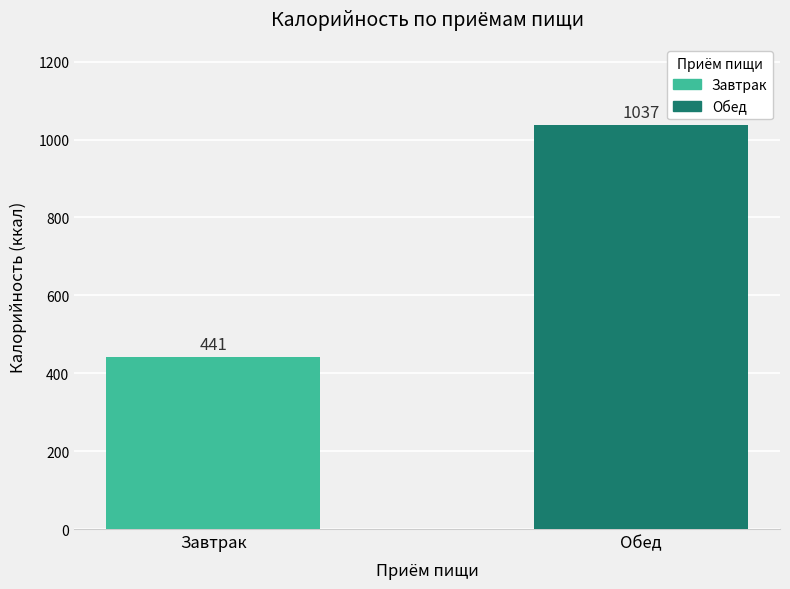

List the labels in order of value, largest first.

Обед, Завтрак